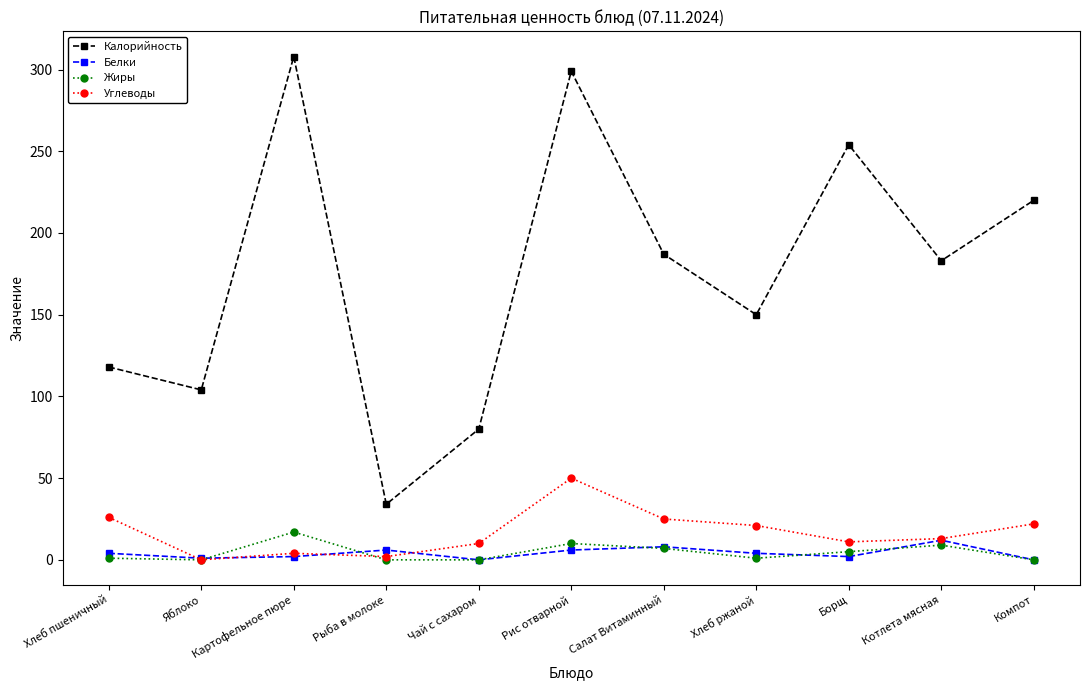

Is the value of Белки at Компот greater than the value of Калорийность at Котлета мясная?

No